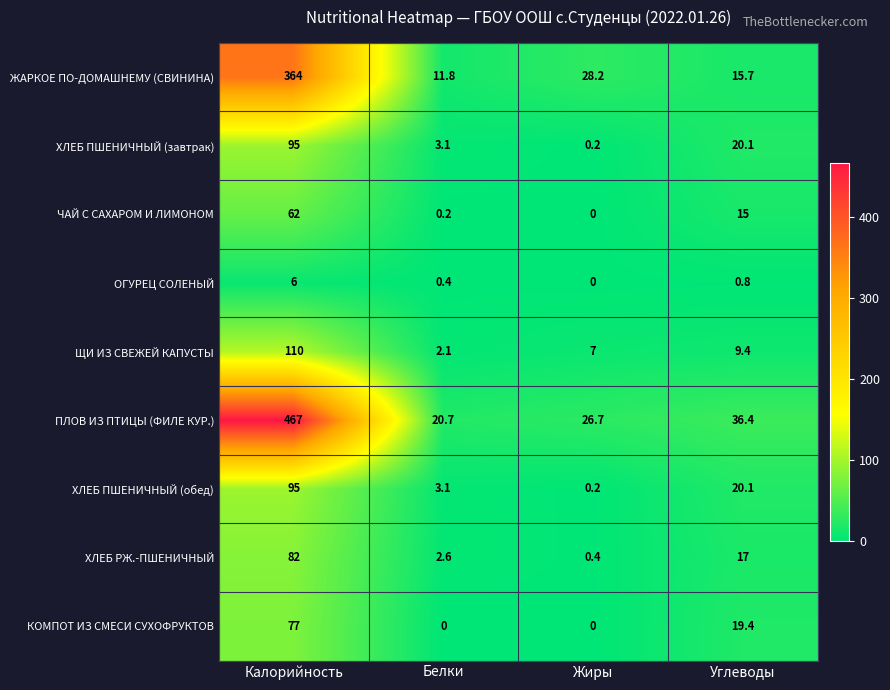

What is the sum of the КОМПОТ ИЗ СМЕСИ СУХОФРУКТОВ values at Белки and Калорийность?

77.0